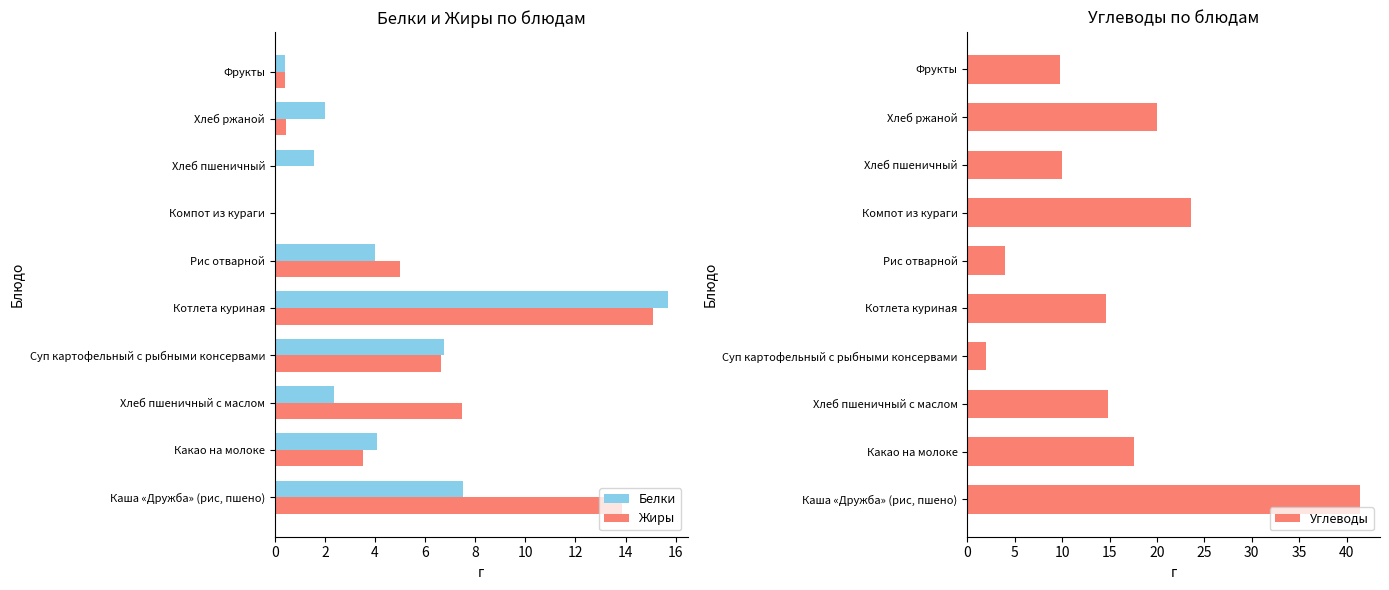

At how many categories does at least one series exceed 32?

1